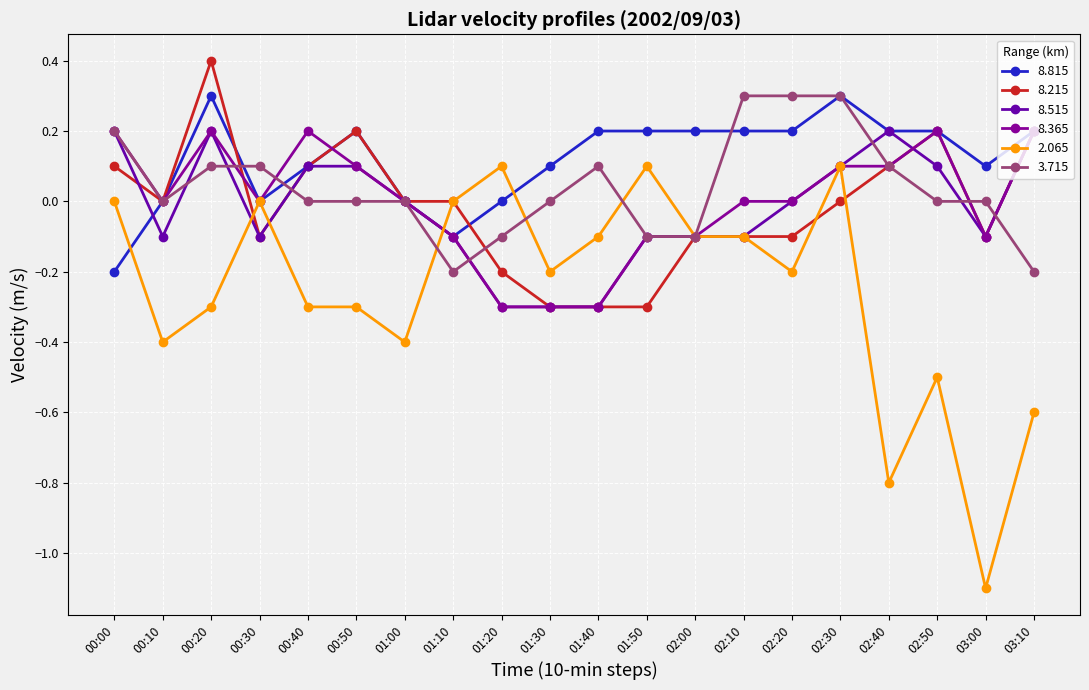

What is the lowest value of the 8.365 series?

-0.3